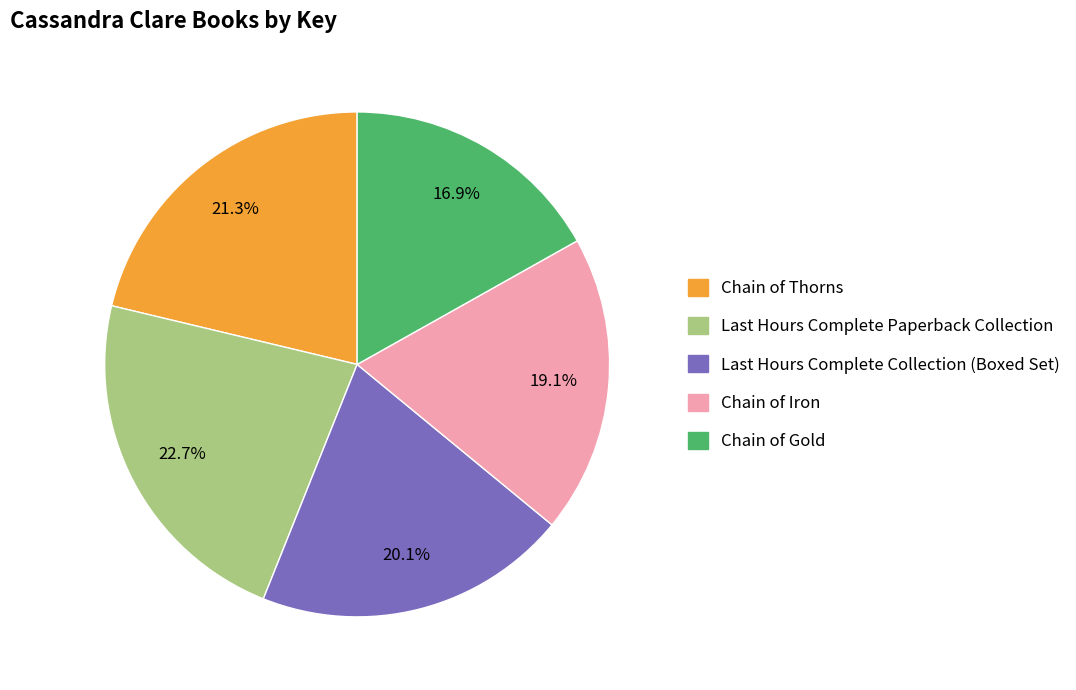

Rank the categories by value from lowest to highest.

Chain of Gold, Chain of Iron, Last Hours Complete Collection (Boxed Set), Chain of Thorns, Last Hours Complete Paperback Collection